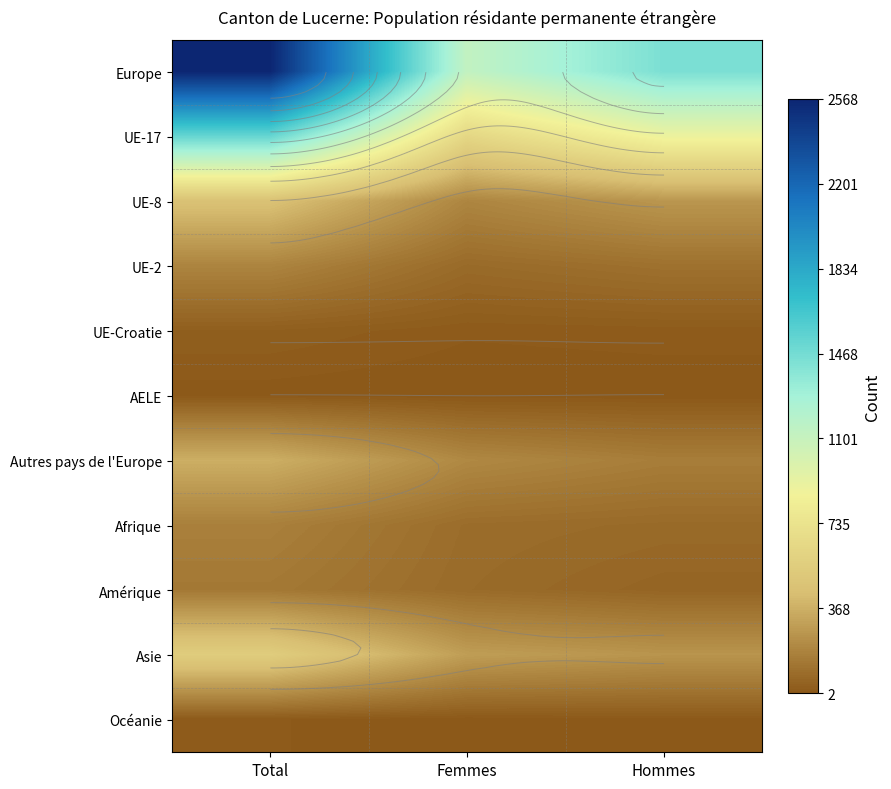

At which category is the sum across all series the highest?

Total